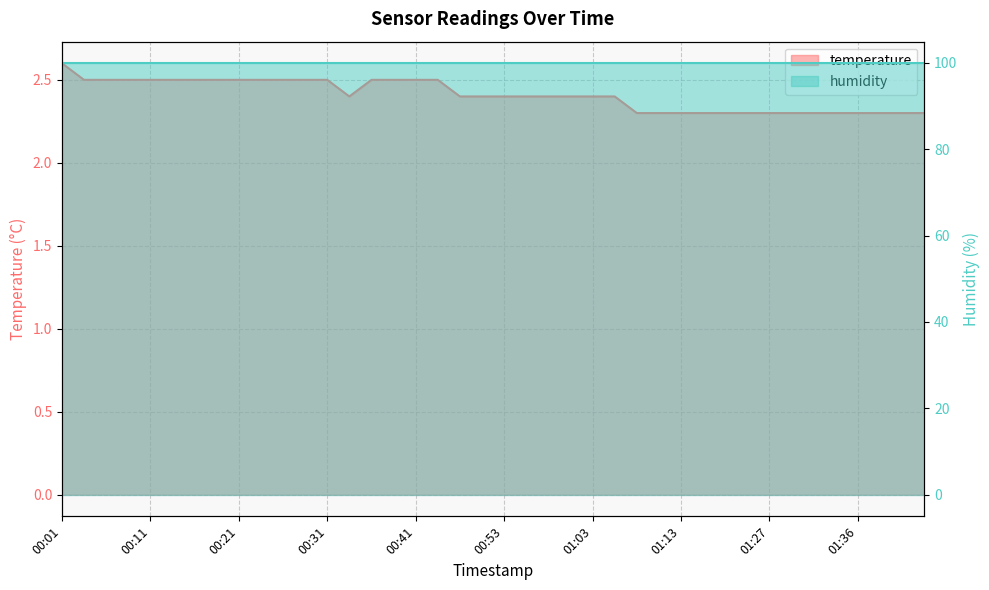

What is the difference between the second highest and second lowest values?

0.2